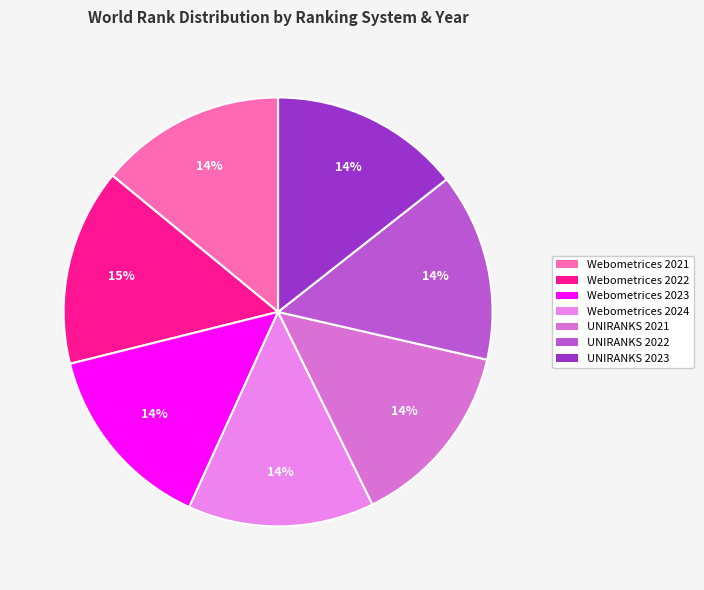

How many segments does this pie chart have?

7